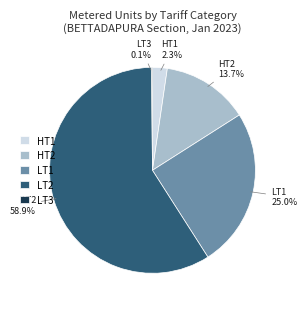

Is it true that HT1 is 2% of the pie?

True